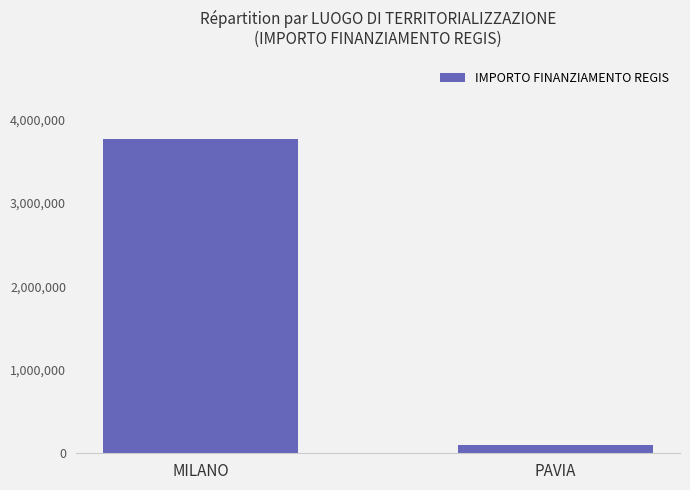

Are the bars horizontal?

No